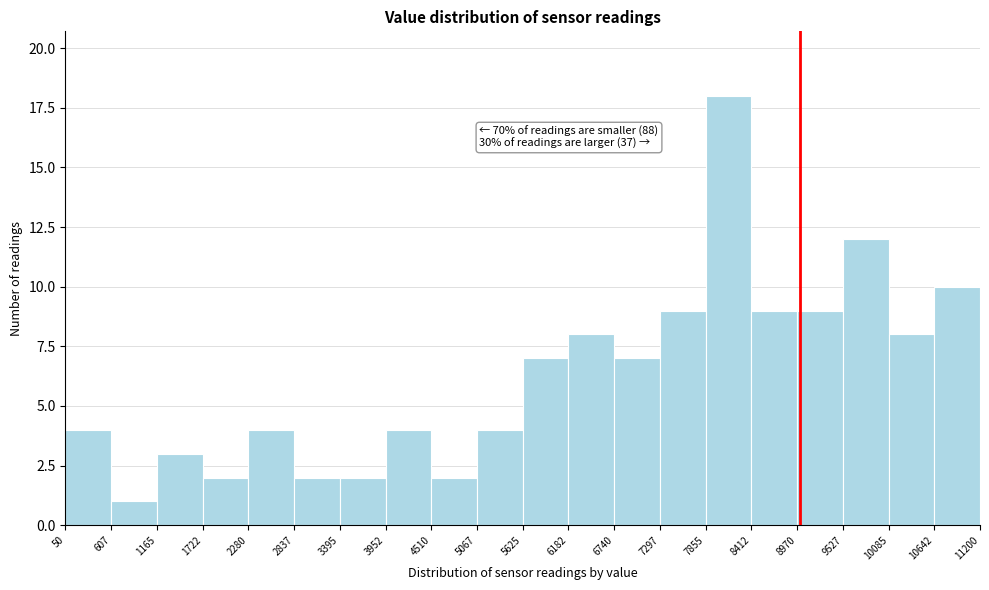

Which range on the x-axis has the tallest bar?

7855 to 8412